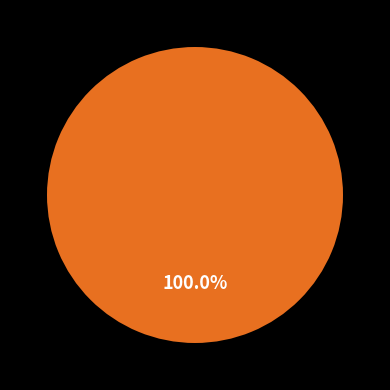

To the nearest percent, what is the difference between the largest and smallest slice percentages?

100%